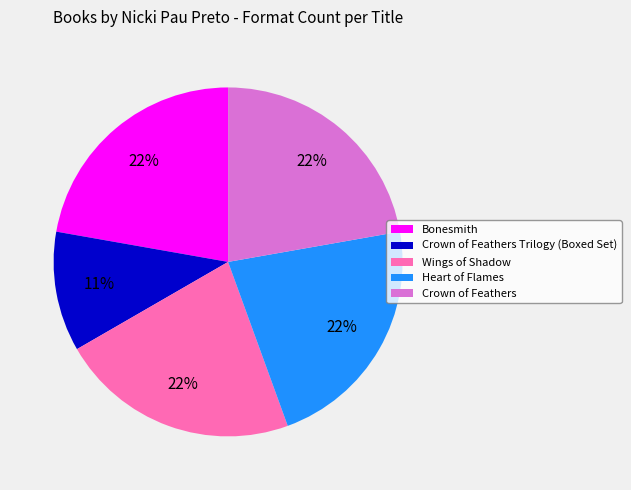

How many slices are in this pie chart?

5